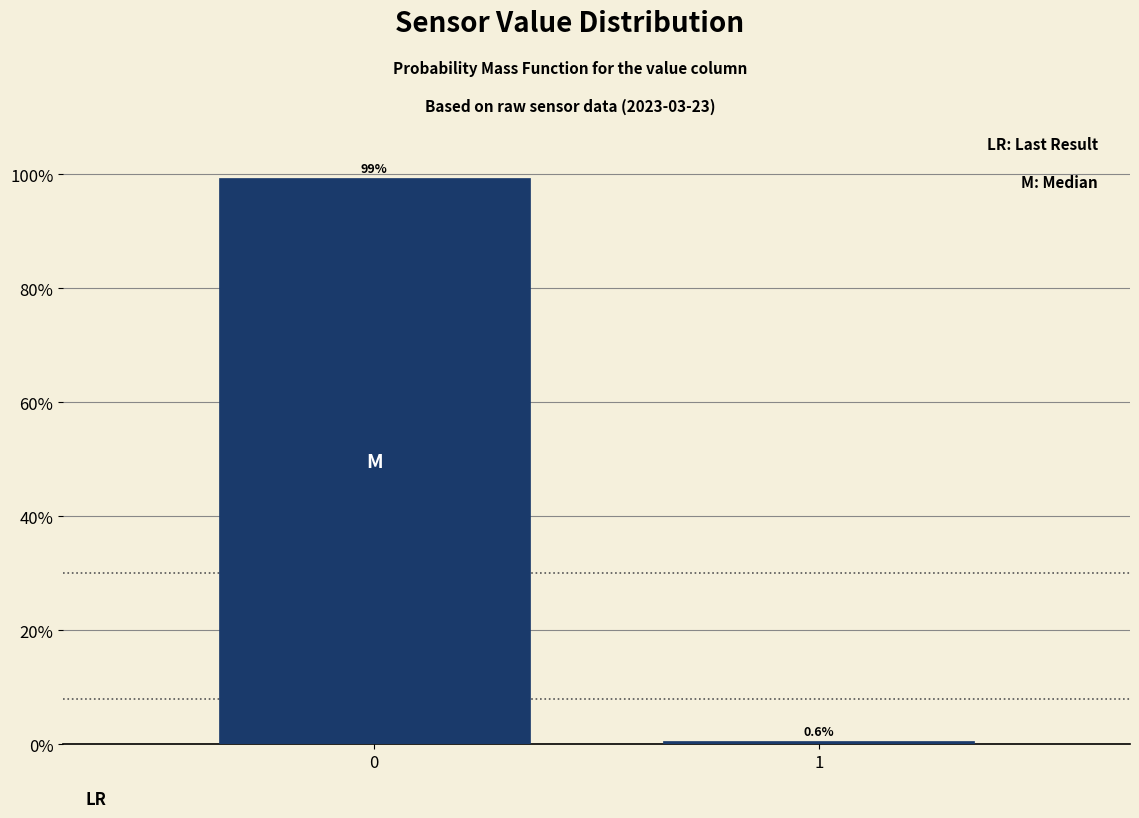

Reading left to right, extract all data points from this chart.

99.4	0.6